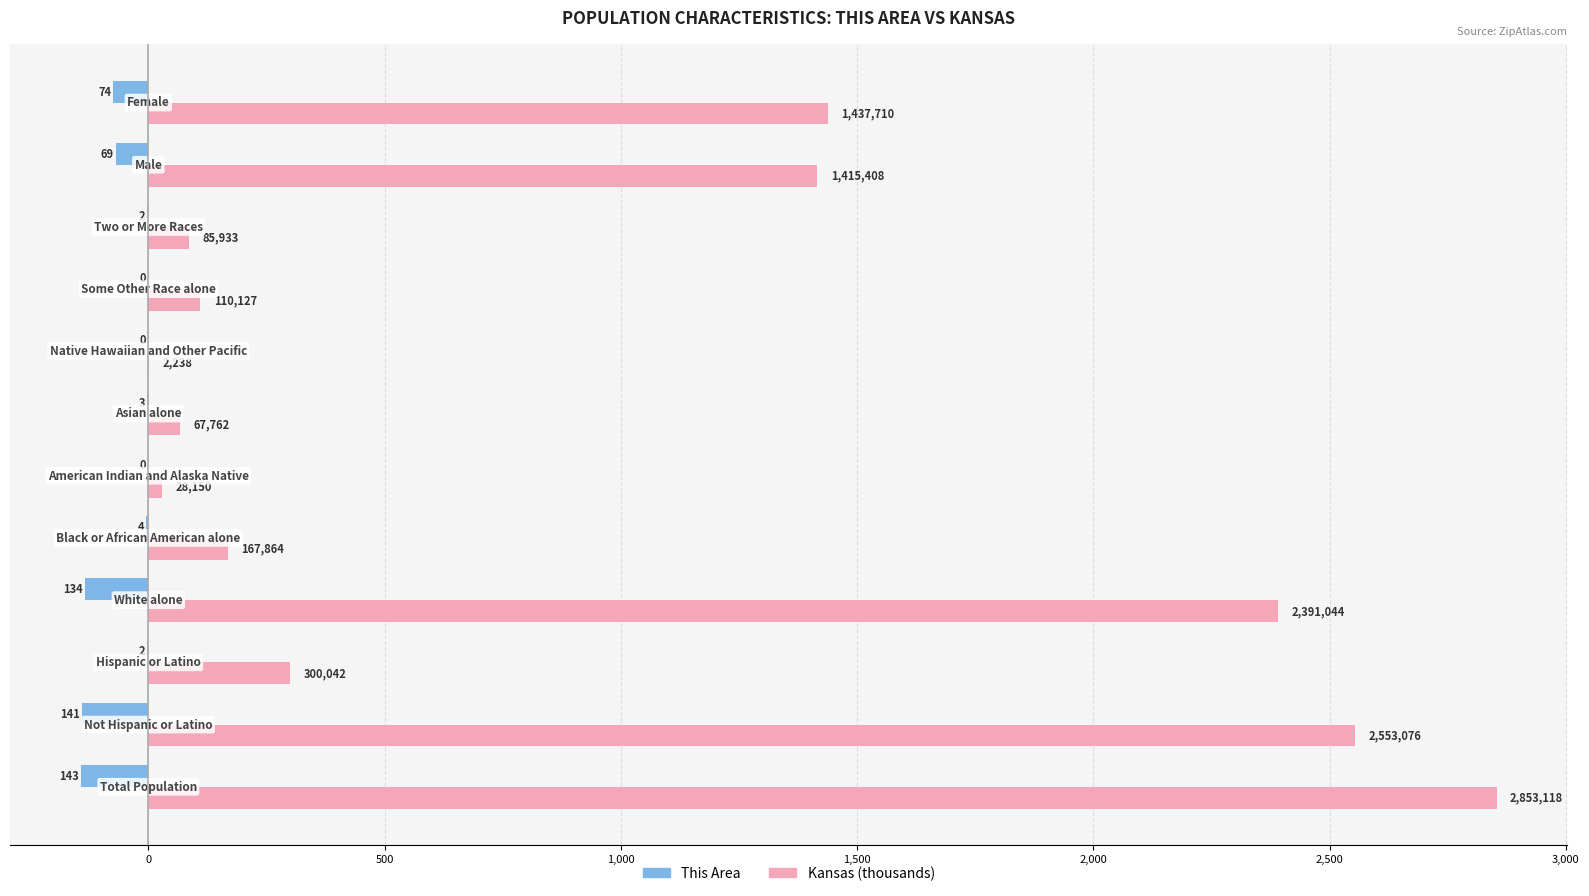

What are all the series names shown in the legend?

This Area, Kansas (thousands)